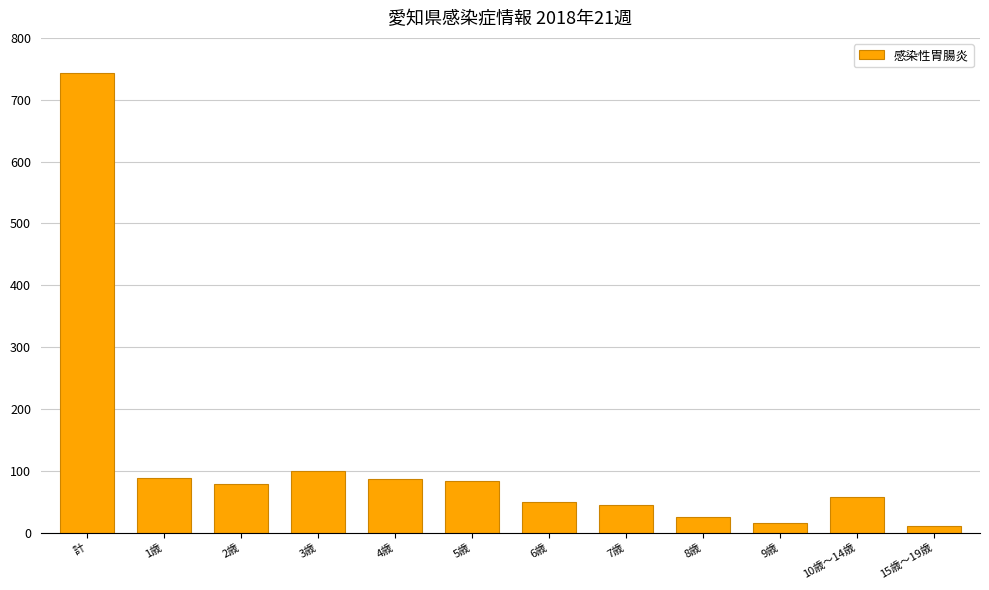

Which has a higher value, 5歳 or 9歳?

5歳